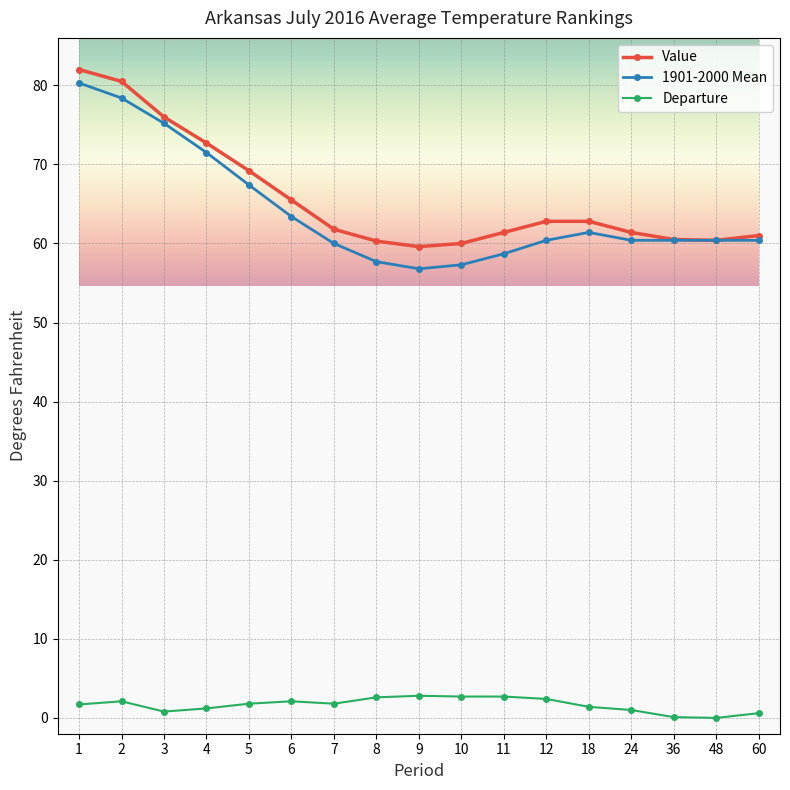

True or false: Departure and Value intersect in this chart.

False